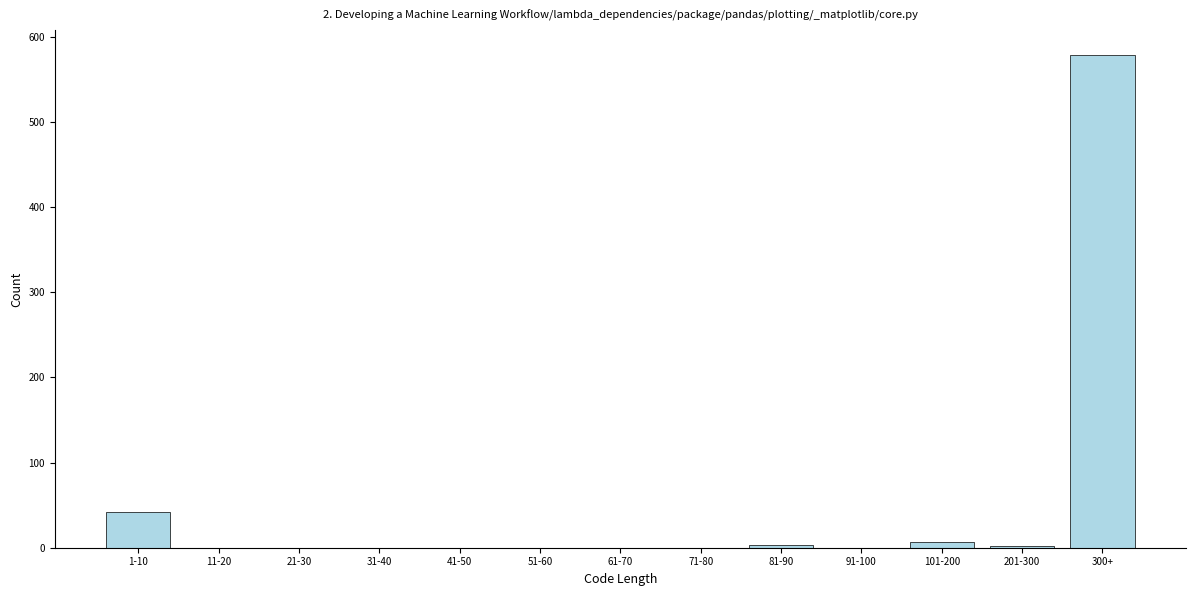

What is the sum of all values?

633